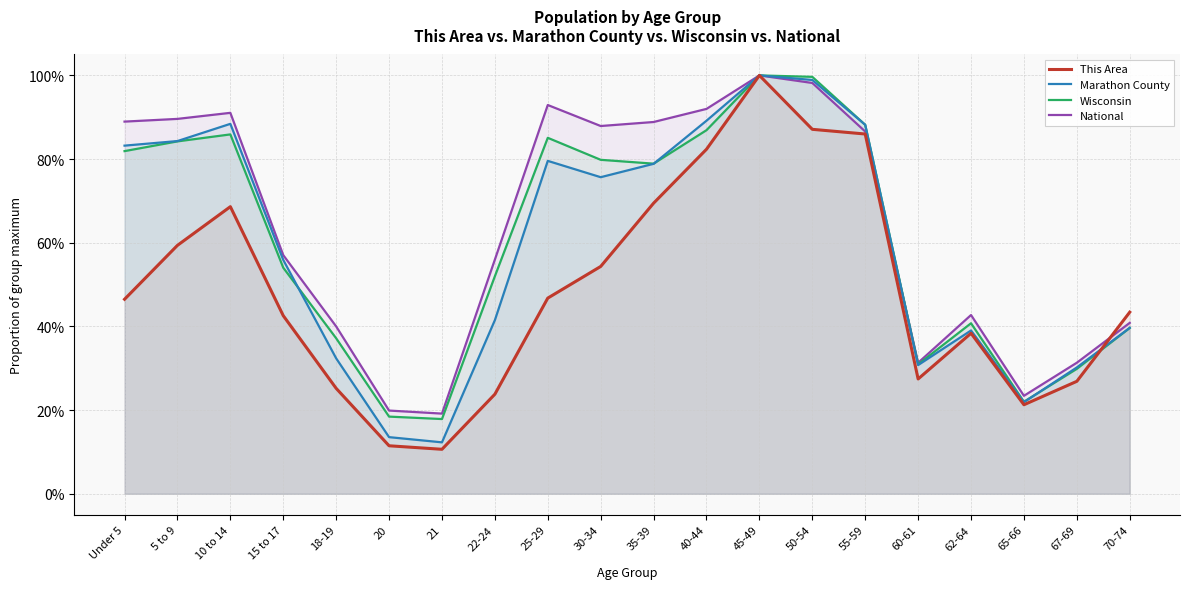

Is the value of Marathon County at 21 greater than the value of National at 22-24?

No